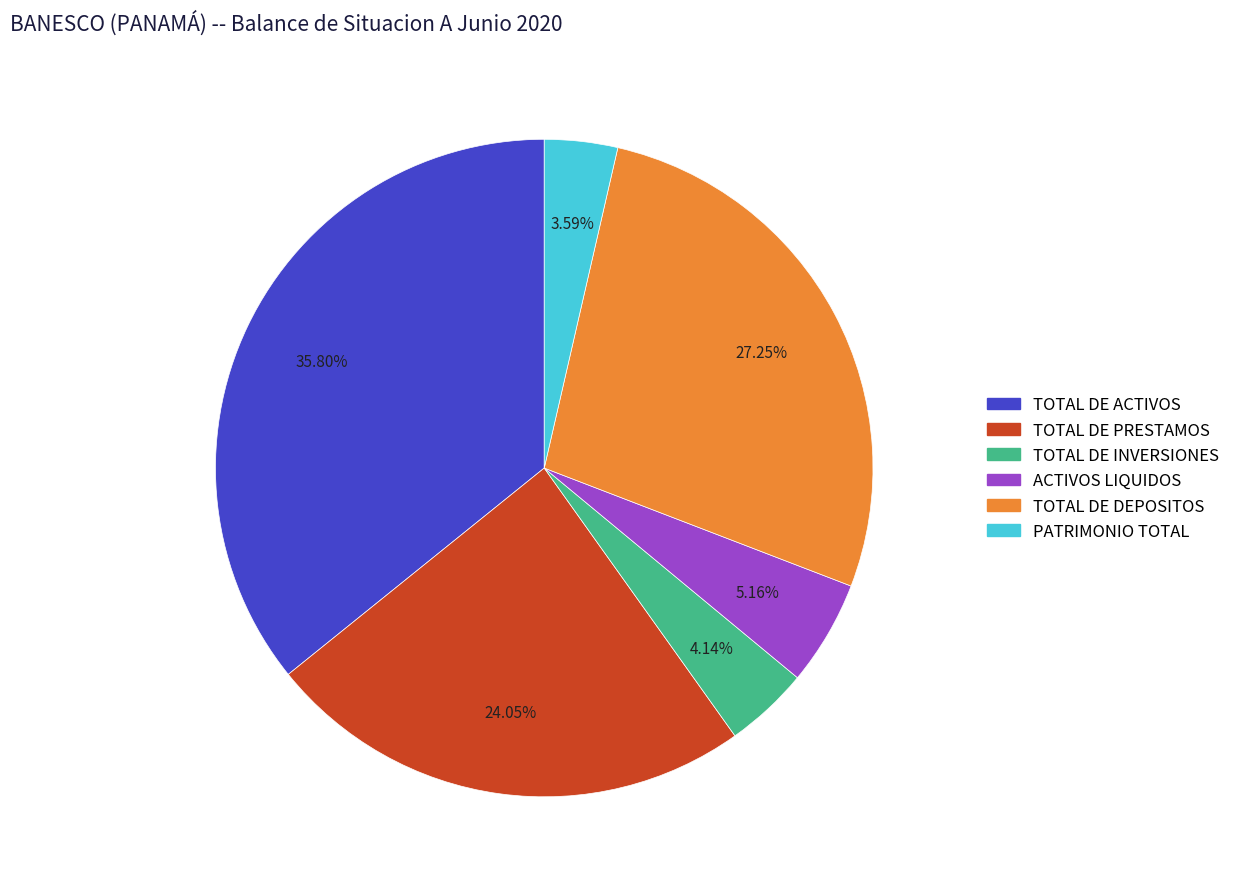

Is ACTIVOS LIQUIDOS the majority of the pie?

No